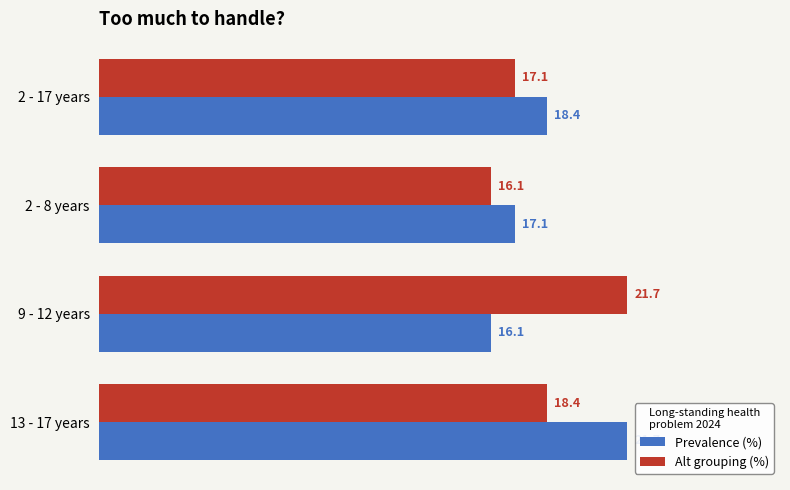

What is the difference between the second highest and second lowest values in the Alt grouping (%) series?

1.3